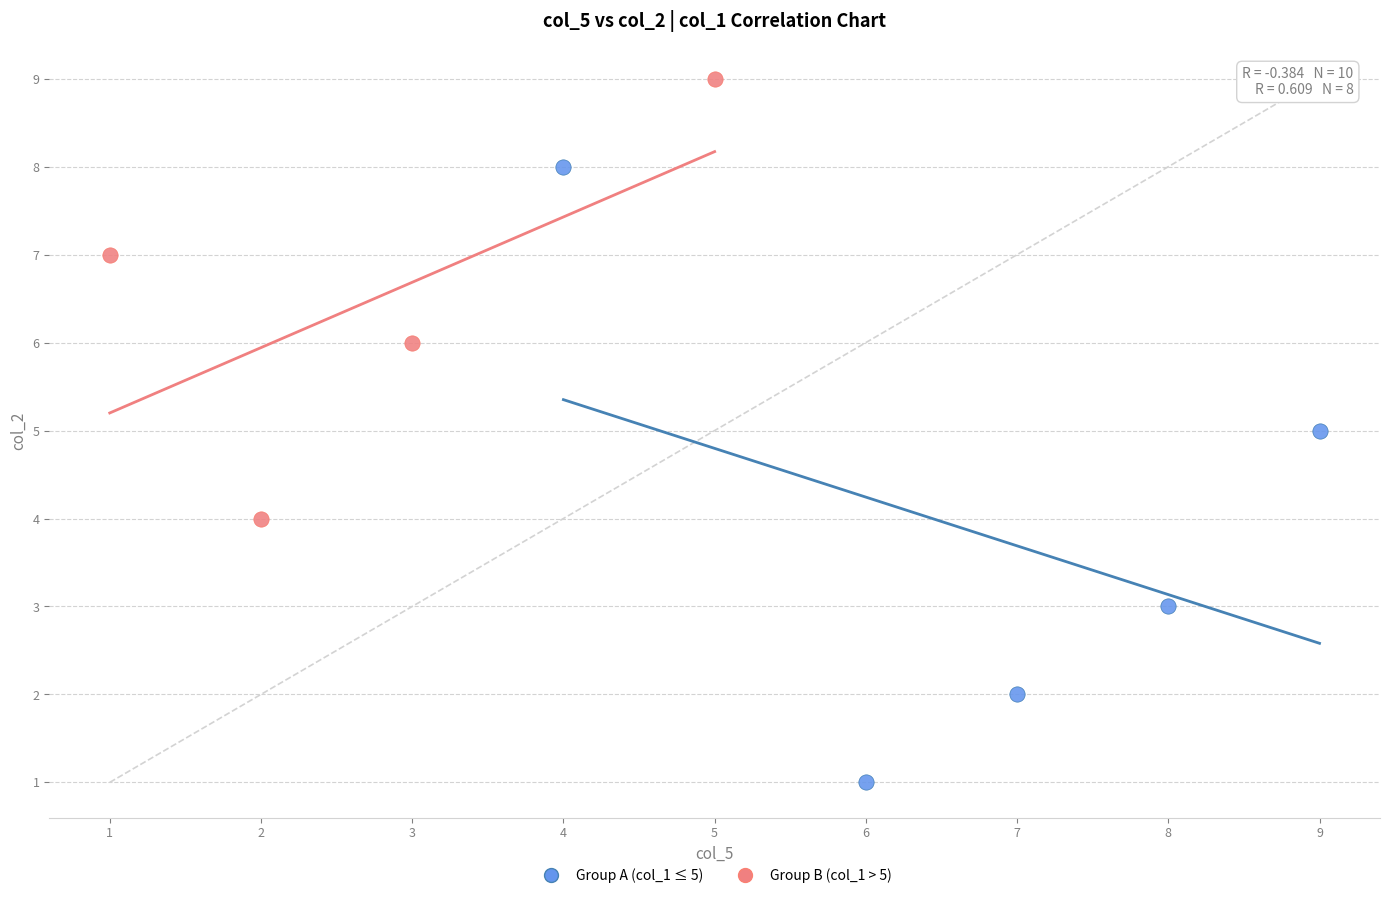

Which series contains the highest Y value?

Group B (col_1 > 5)